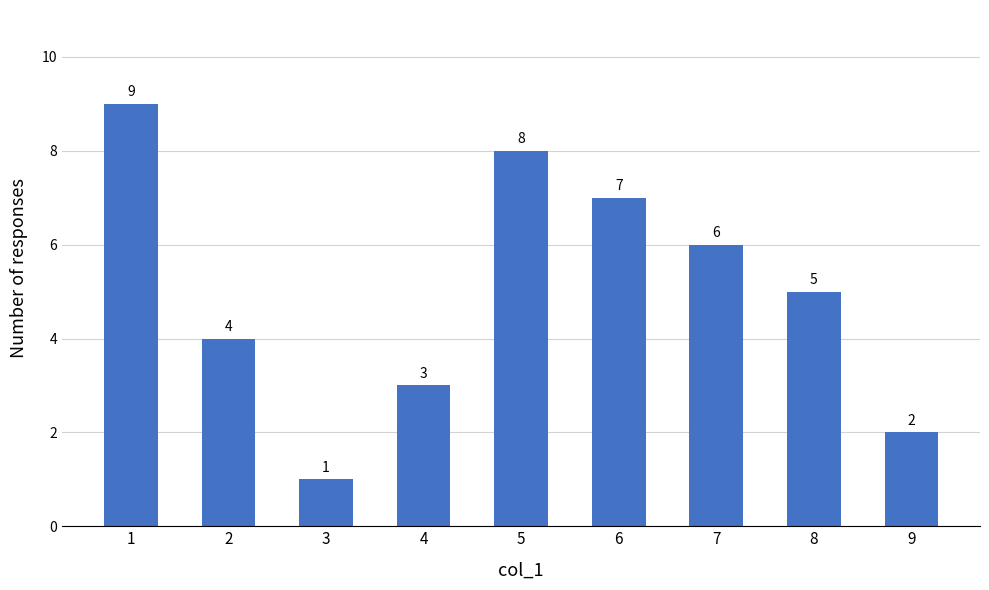

List the labels in order of value, smallest first.

3, 9, 4, 2, 8, 7, 6, 5, 1